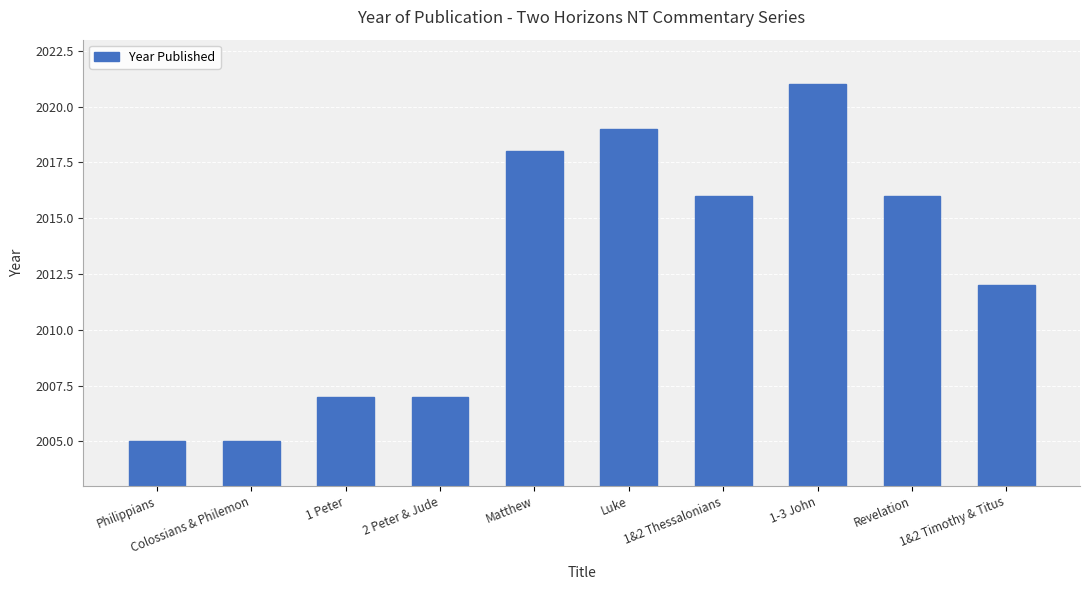

What is the change in value from 1 Peter to Luke?

+12